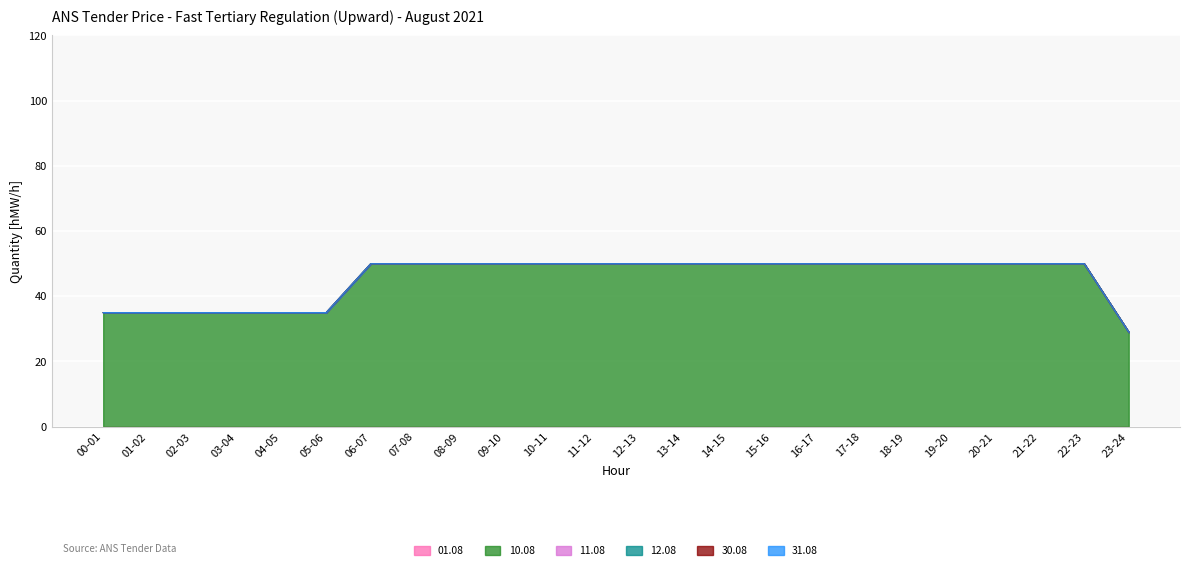

Which category has the lowest value in the 30.08 series?

00-01